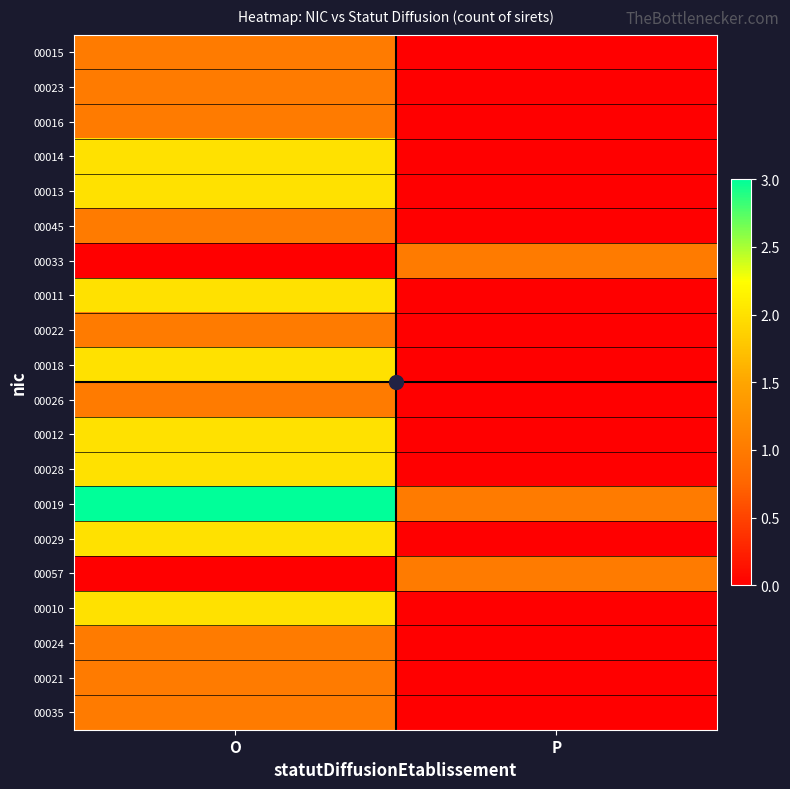

Reading left to right, extract all data points from this chart.

00015: O=1	P=0
00023: O=1	P=0
00016: O=1	P=0
00014: O=2	P=0
00013: O=2	P=0
00045: O=1	P=0
00033: O=0	P=1
00011: O=2	P=0
00022: O=1	P=0
00018: O=2	P=0
00026: O=1	P=0
00012: O=2	P=0
00028: O=2	P=0
00019: O=3	P=1
00029: O=2	P=0
00057: O=0	P=1
00010: O=2	P=0
00024: O=1	P=0
00021: O=1	P=0
00035: O=1	P=0